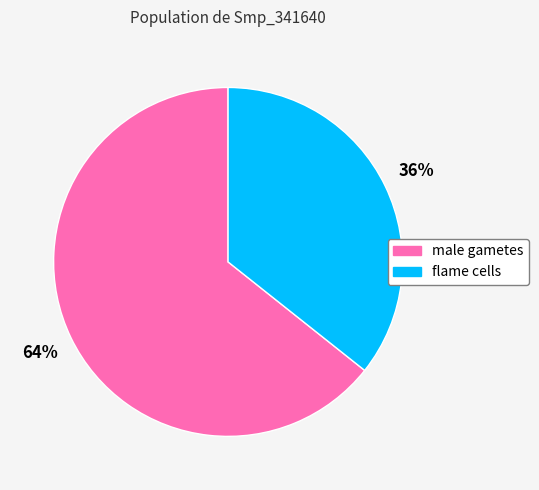

Is the sum of male gametes and flame cells greater than half?

Yes